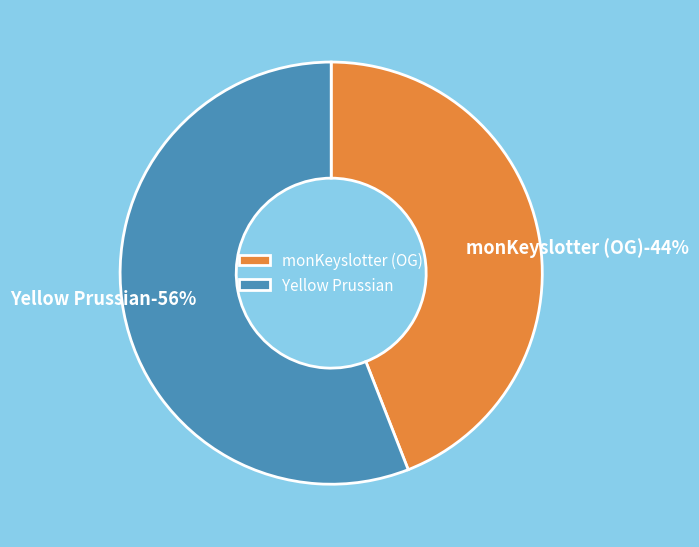

How many segments does this pie chart have?

2